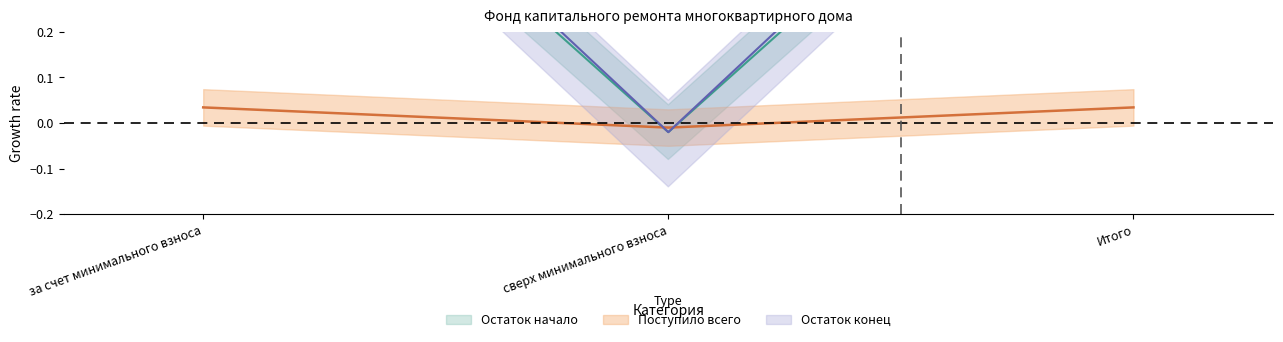

Does the chart have visible grid lines?

No